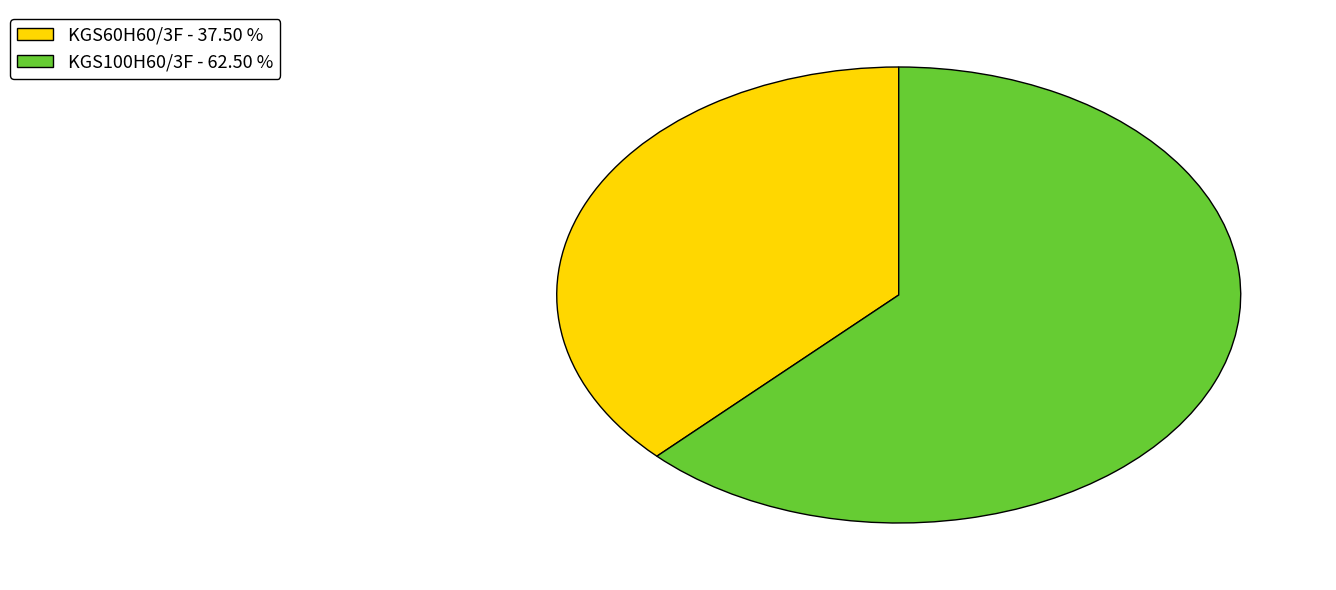

Does KGS60H60/3F account for over 50% of the chart?

No